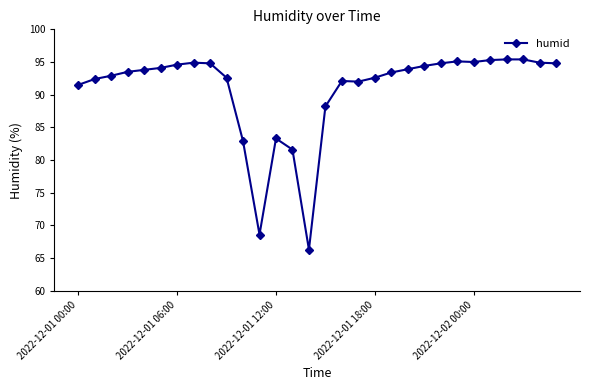

What is the smallest value displayed?

66.3